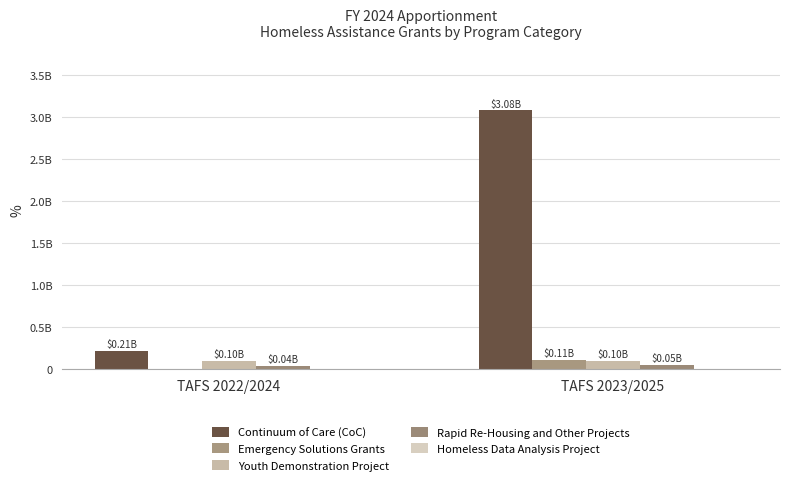

Are the bars grouped side by side (vs. stacked)?

Yes